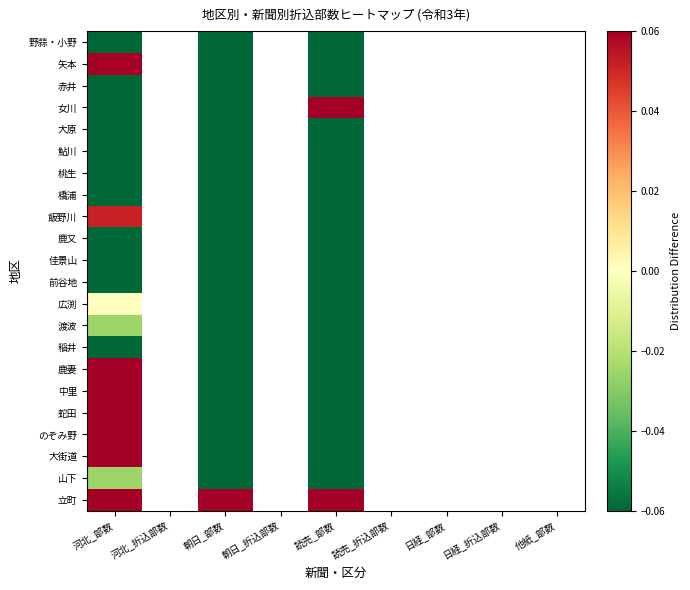

At how many categories does at least one series exceed 11?

2